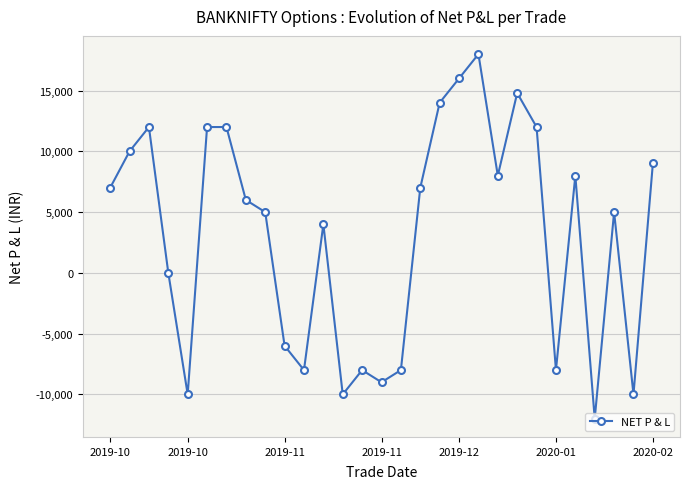

What is the difference between the maximum and minimum values?

30000